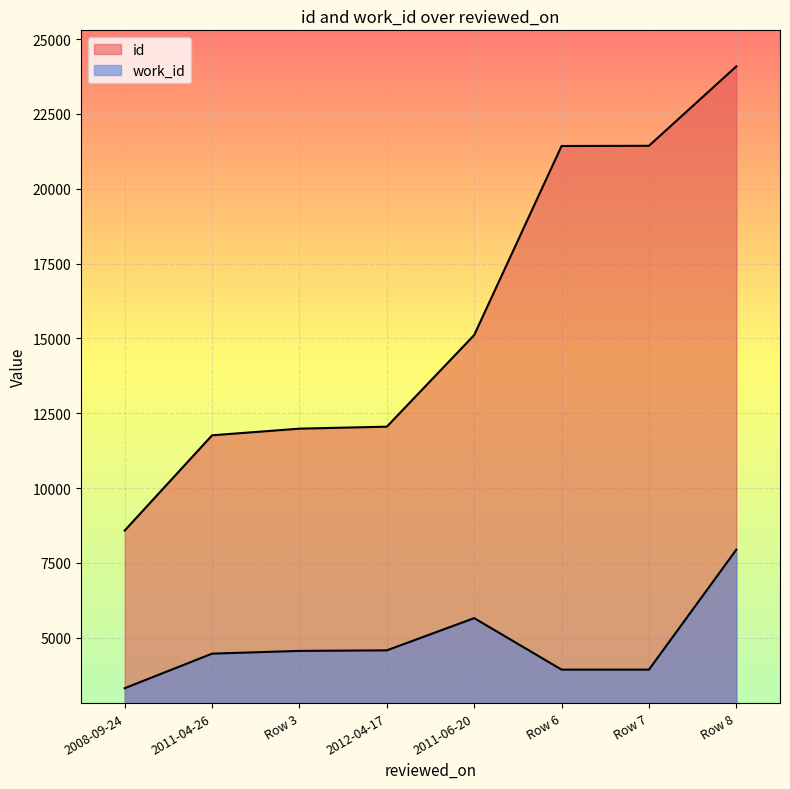

What is the difference between the id values at Row 8 and 2011-04-26?

12322